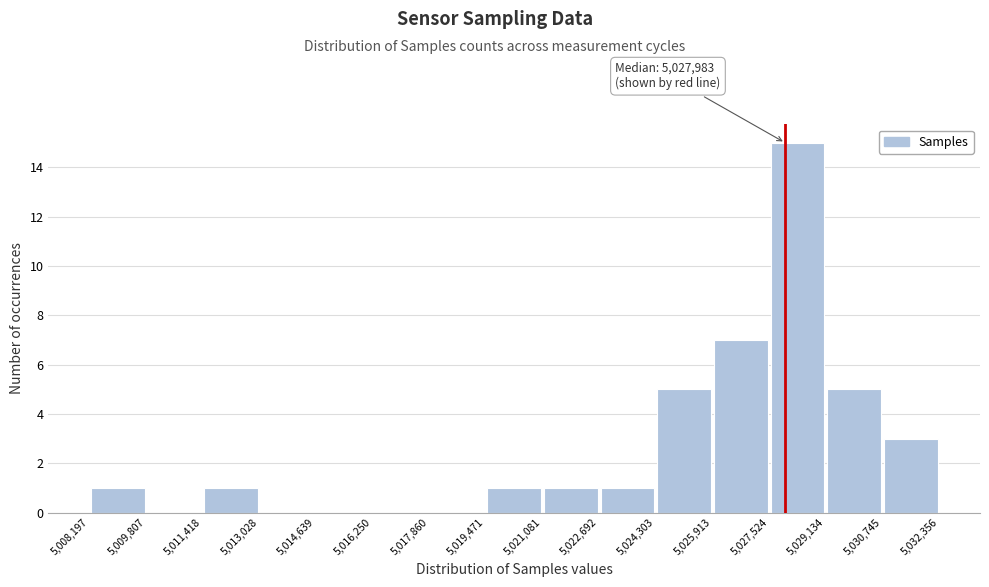

Over which range of the x-axis is the bar tallest?

5,027,524 to 5,029,134